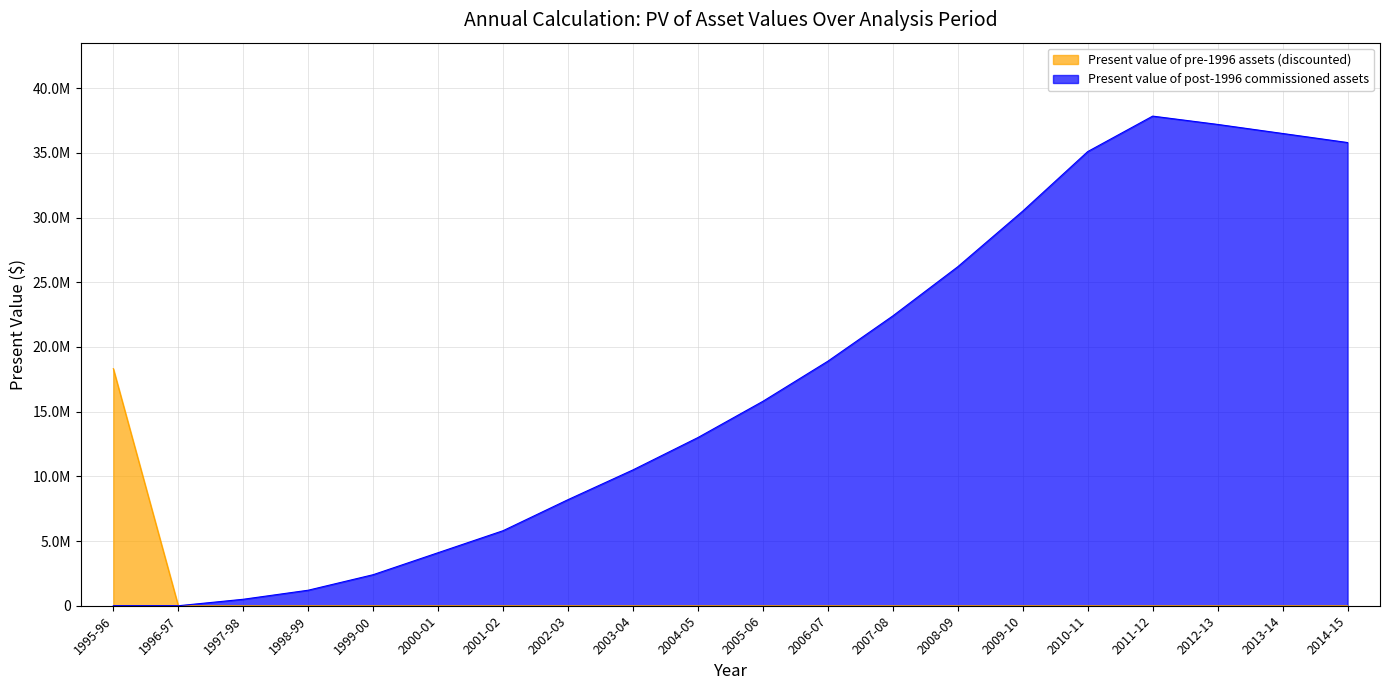

Which series has the largest total across all categories?

Present value of post-1996 commissioned assets